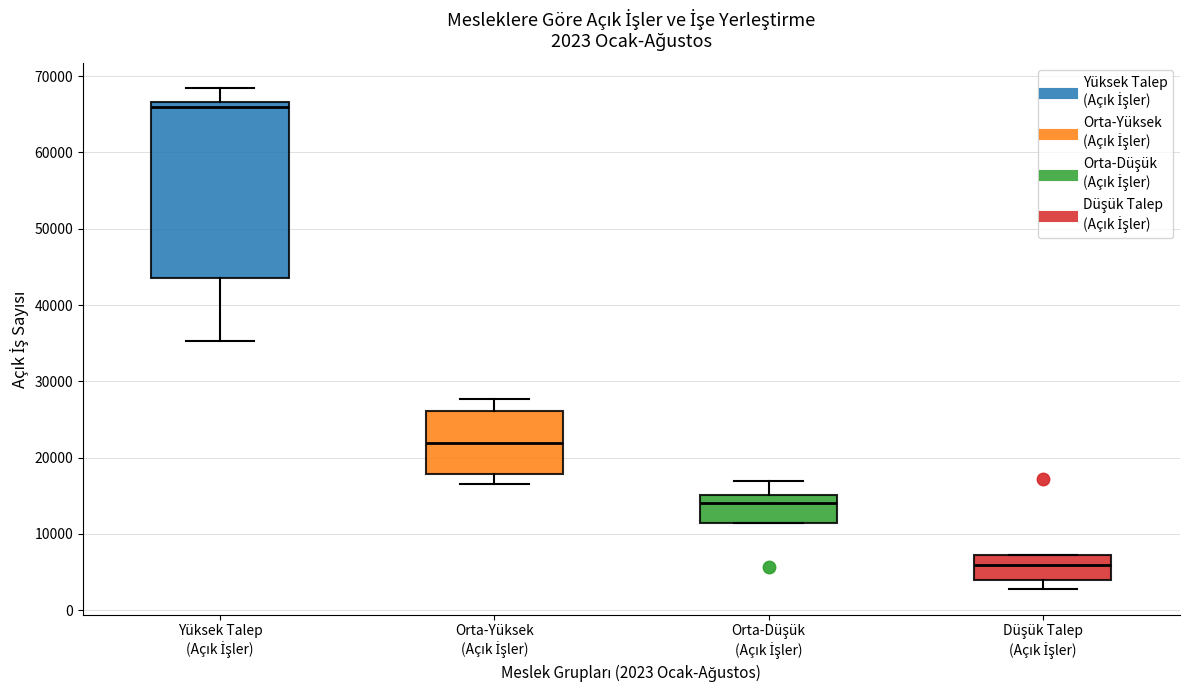

Which box has the highest median line?

Yüksek Talep (Açık İşler)